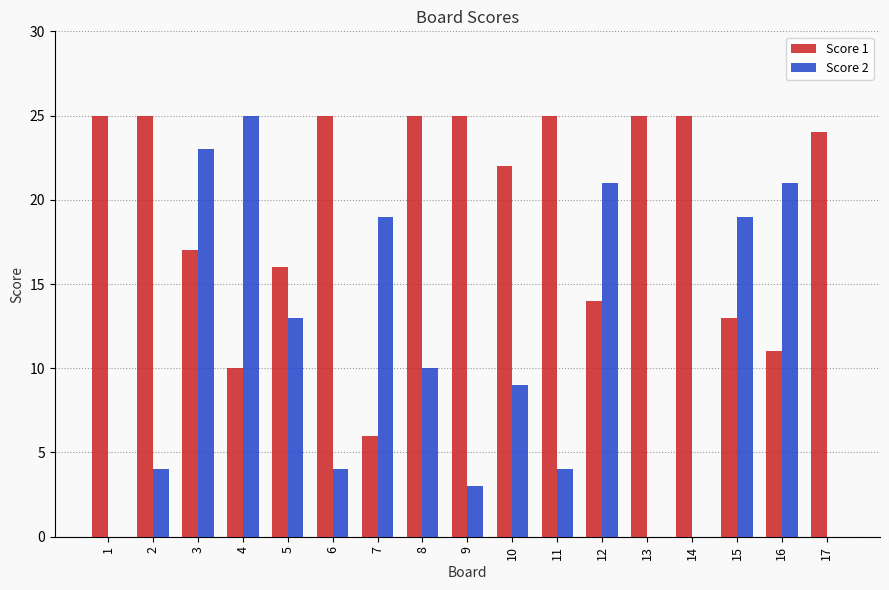

Reading left to right, list all the values displayed in this chart.

Score 1: 25	25	17	10	16	25	6	25	25	22	25	14	25	25	13	11	24
Score 2: 0	4	23	25	13	4	19	10	3	9	4	21	0	0	19	21	0